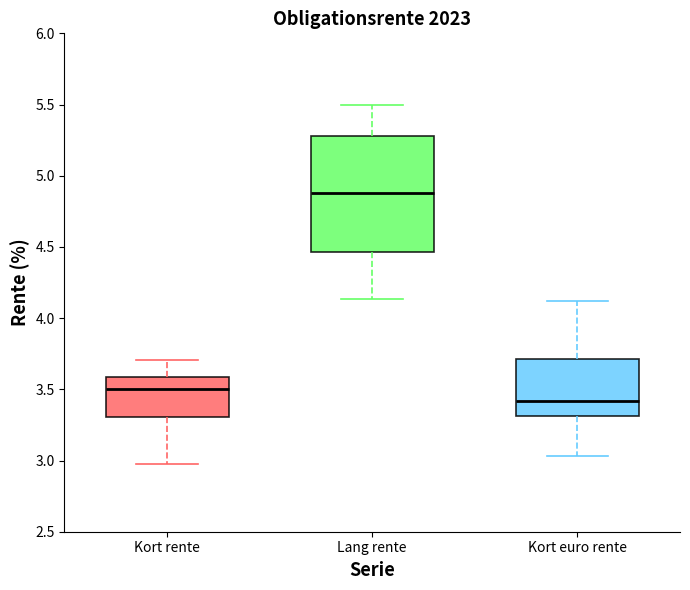

Reading left to right, read every box against the y-axis: the position of its median line, the range the box covers, and the ends of its whiskers. The values are not printed on the chart, so give them approximately, as read against the axis.

Kort rente: median 3.50, box 3.30 to 3.60, whiskers 3.00 to 3.70
Lang rente: median 4.90, box 4.45 to 5.30, whiskers 4.15 to 5.50
Kort euro rente: median 3.40, box 3.30 to 3.70, whiskers 3.05 to 4.10